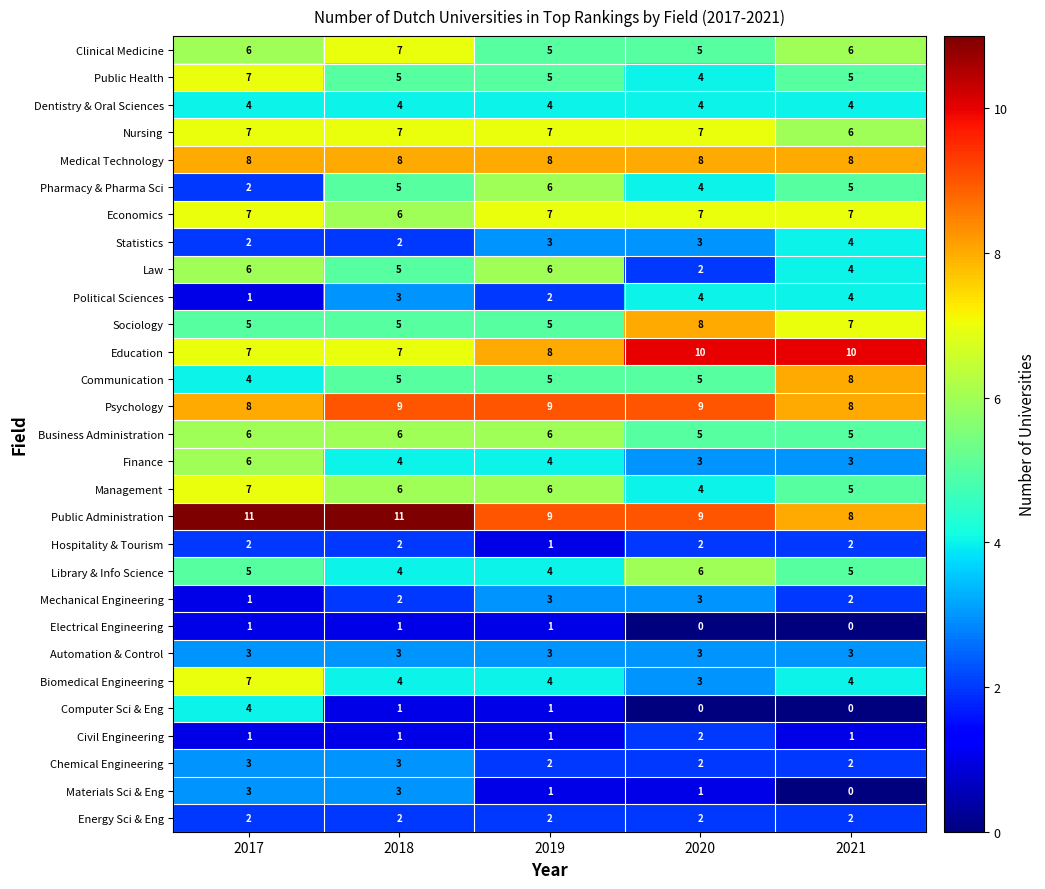

The Public Health series shows 7 at 2017. True or false?

True